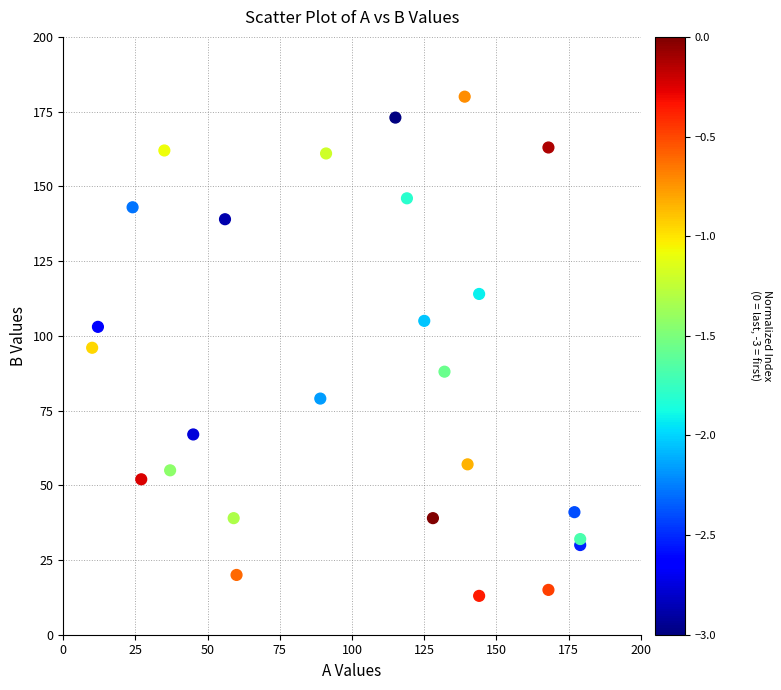

What is the range of Y values (max minus min)?

167